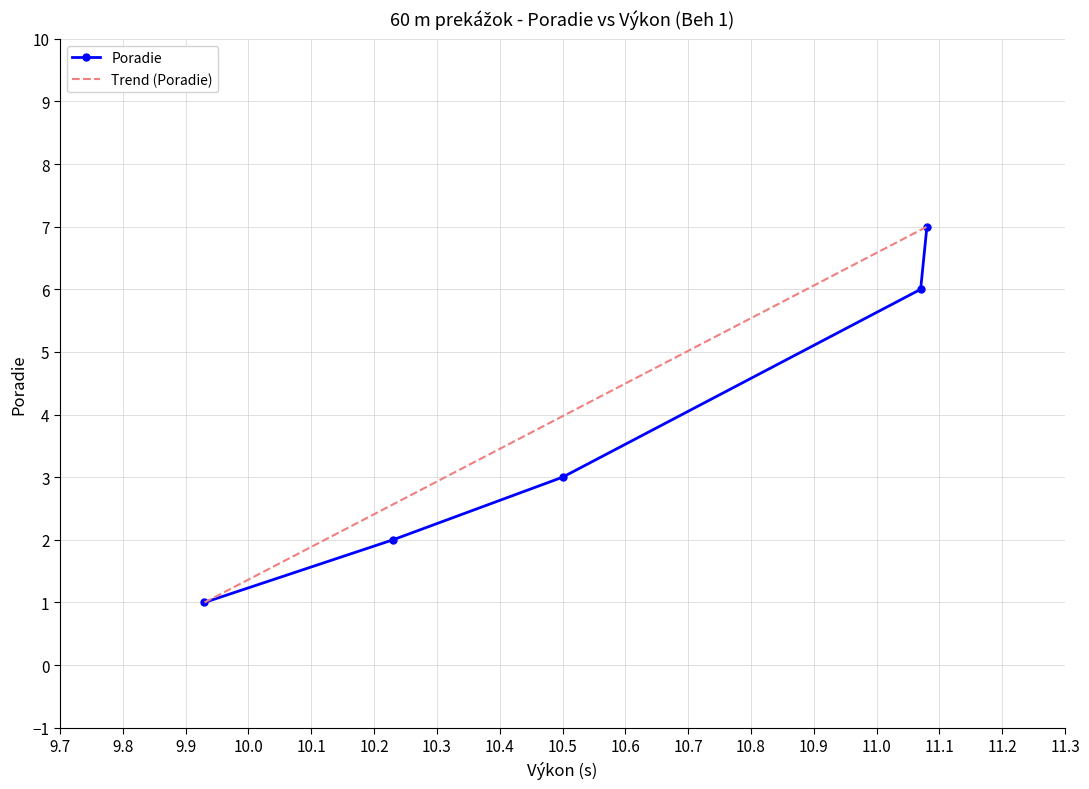

True or false: Poradie has more than 0 interior local peaks.

False